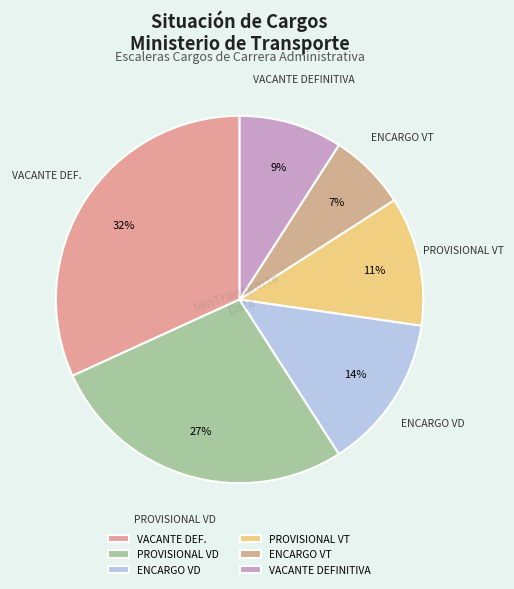

Does VACANTE DEF. represent more than half of the total?

No